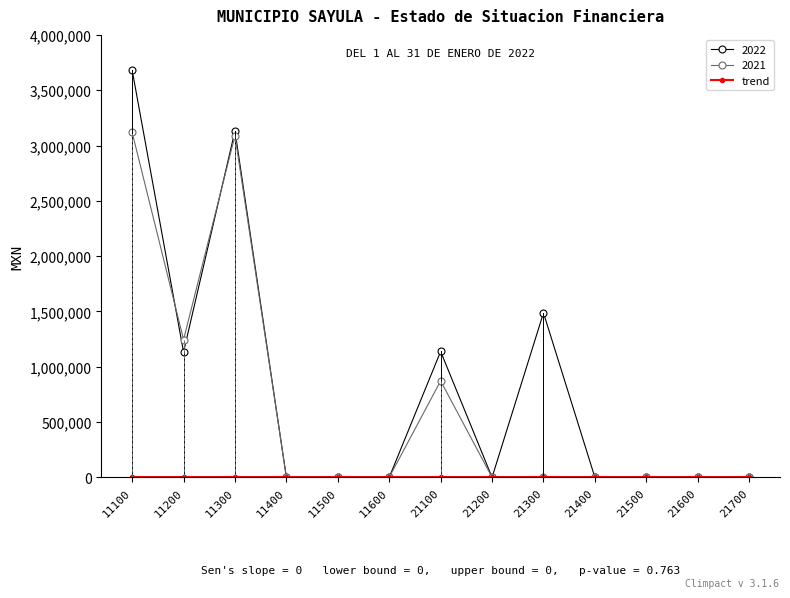

How many data points in 2021 are above 0?

4